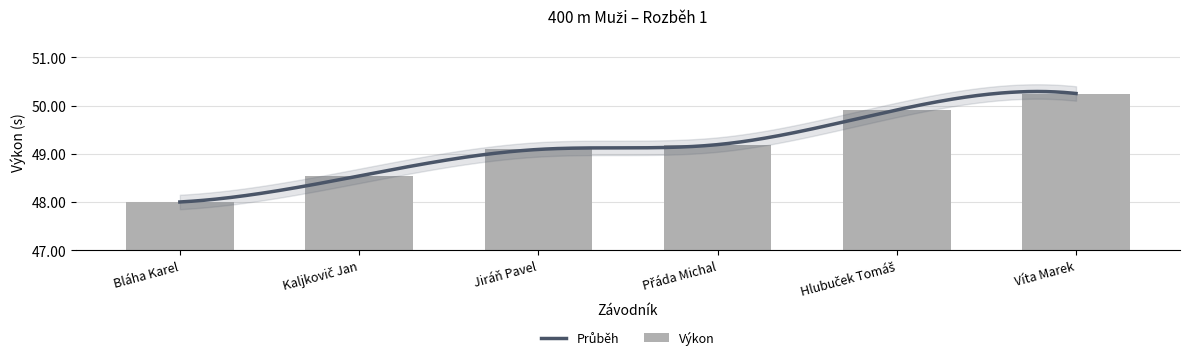

What is the difference between the second highest and minimum values?

1.9